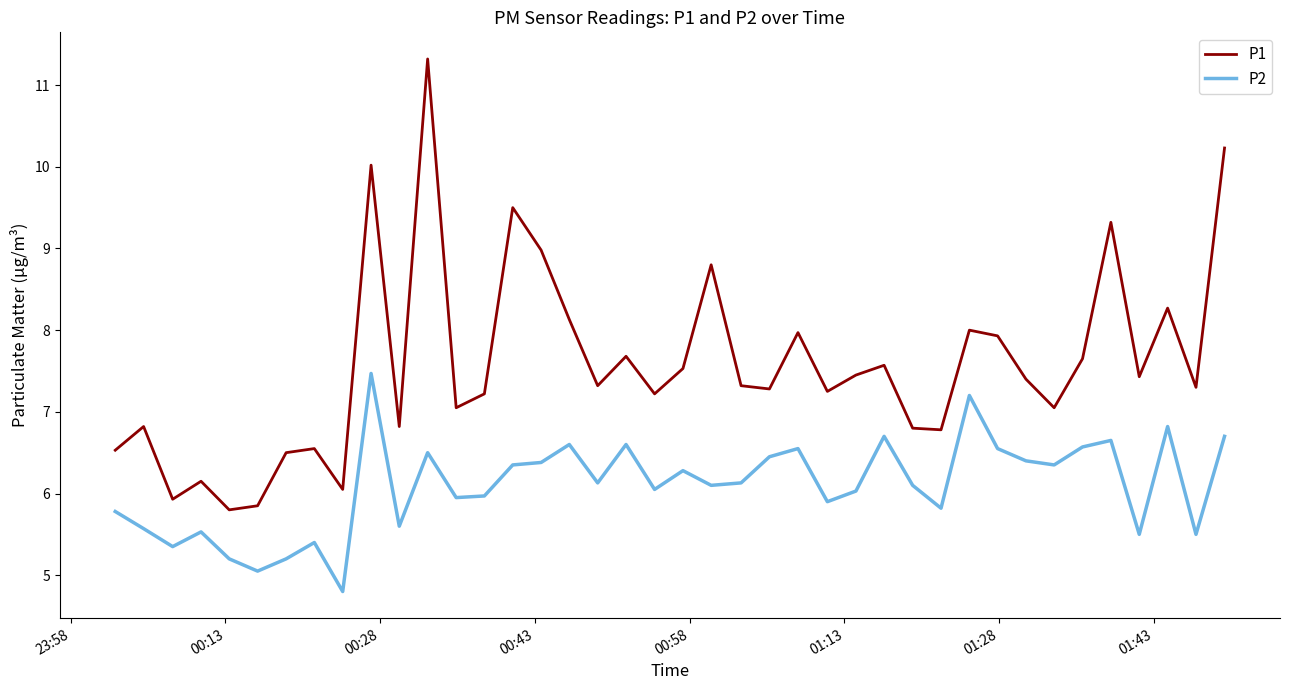

True or false: P2 and P1 cross at least once.

False